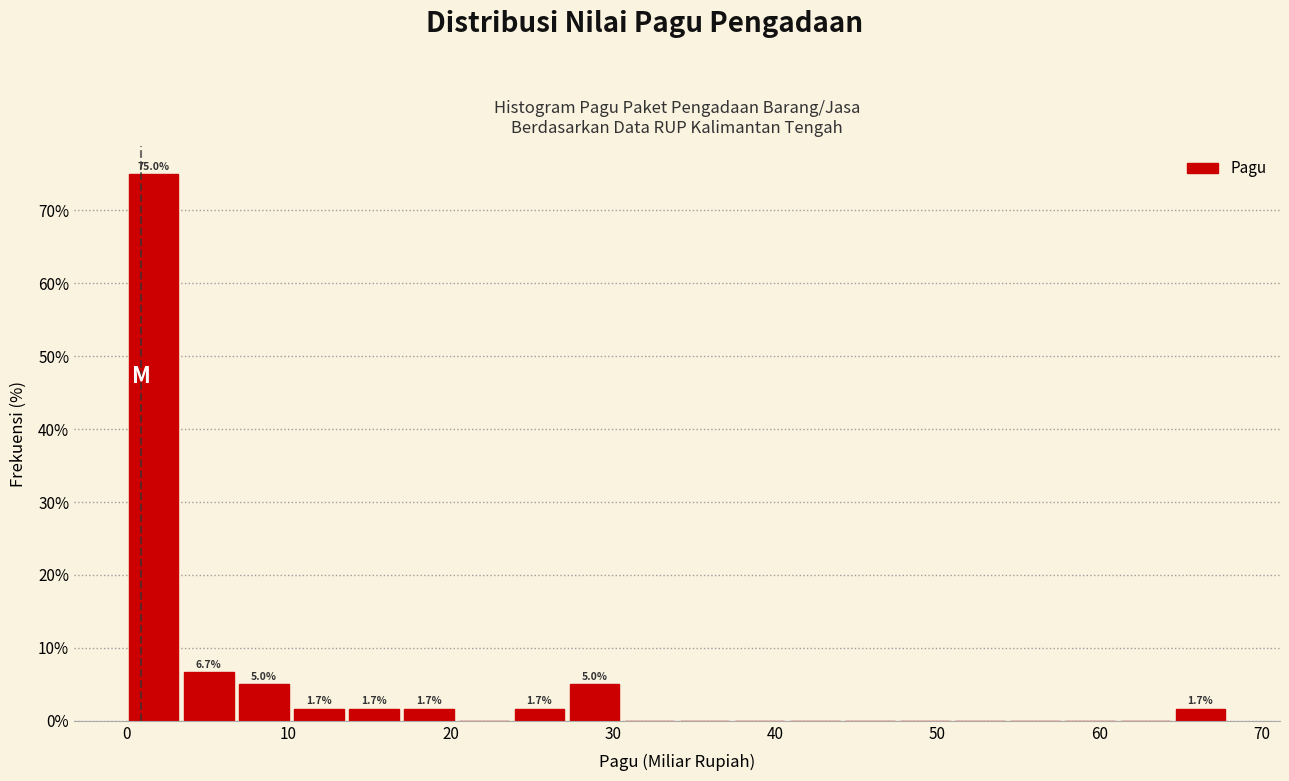

Around what value on the x-axis is the tallest bar? Give the approximate position of its centre, as read against the axis.

2